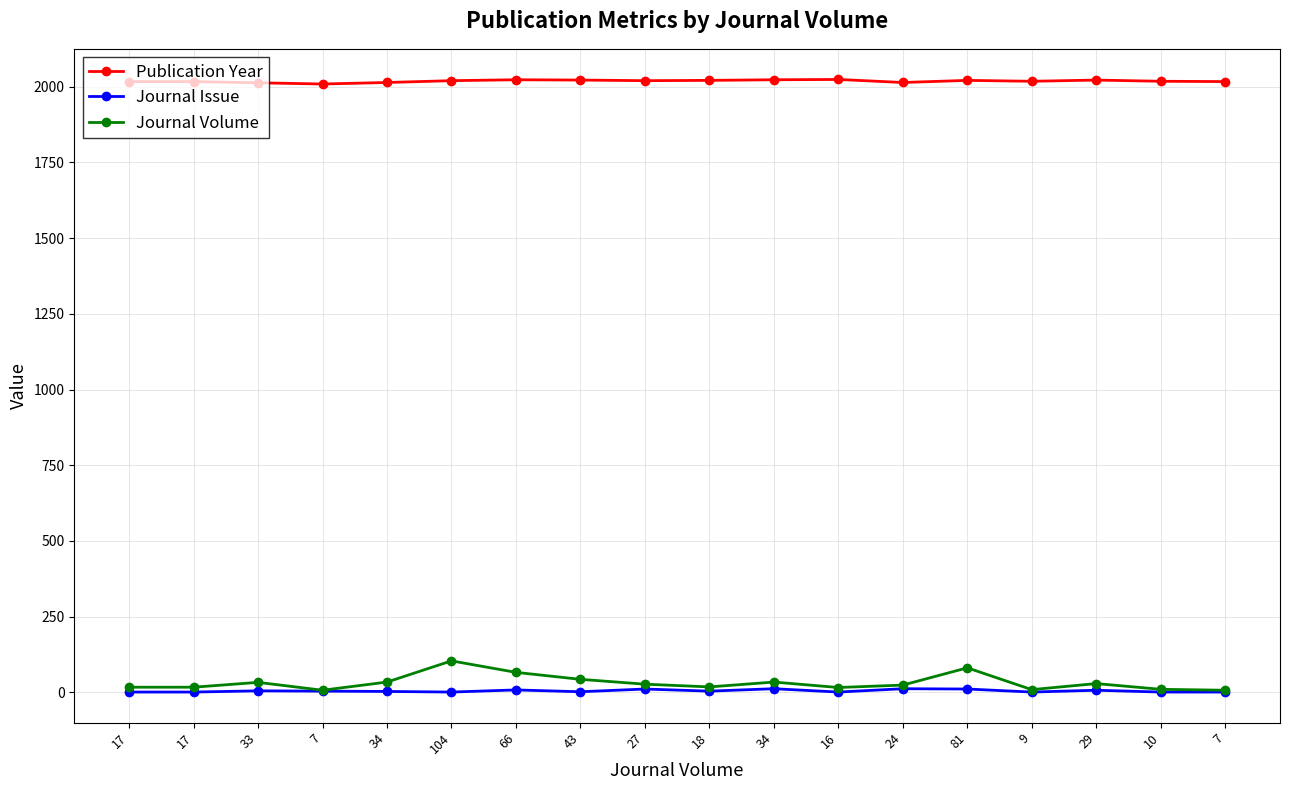

Count the number of data series in this chart.

3